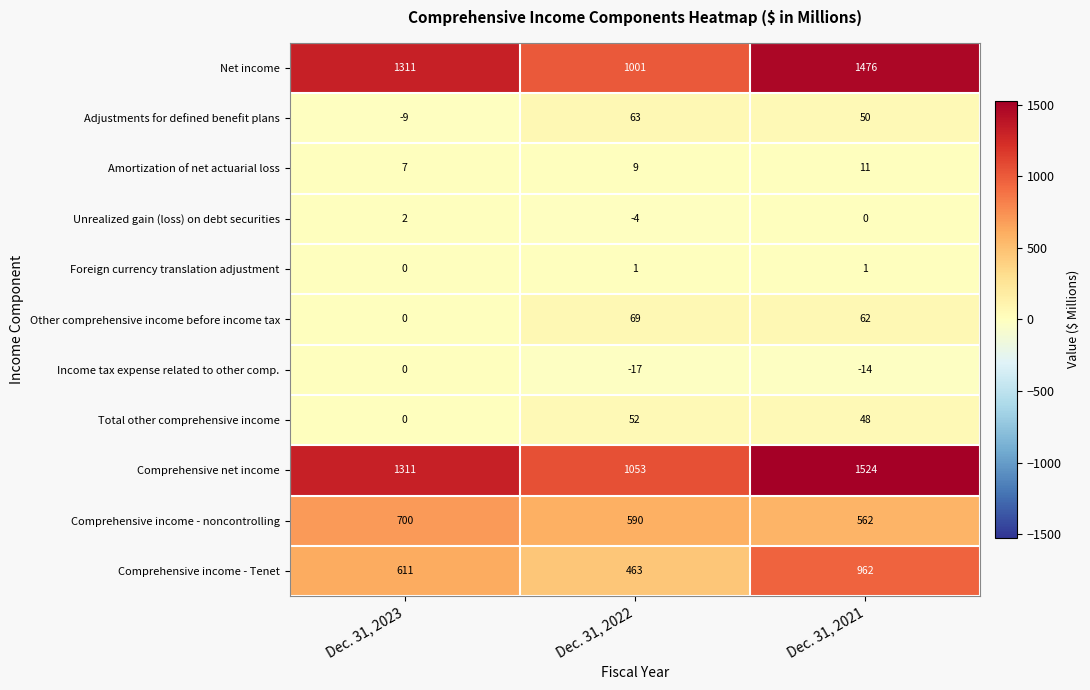

True or false: Adjustments for defined benefit plans has a value of 31 at Dec. 31, 2021.

False